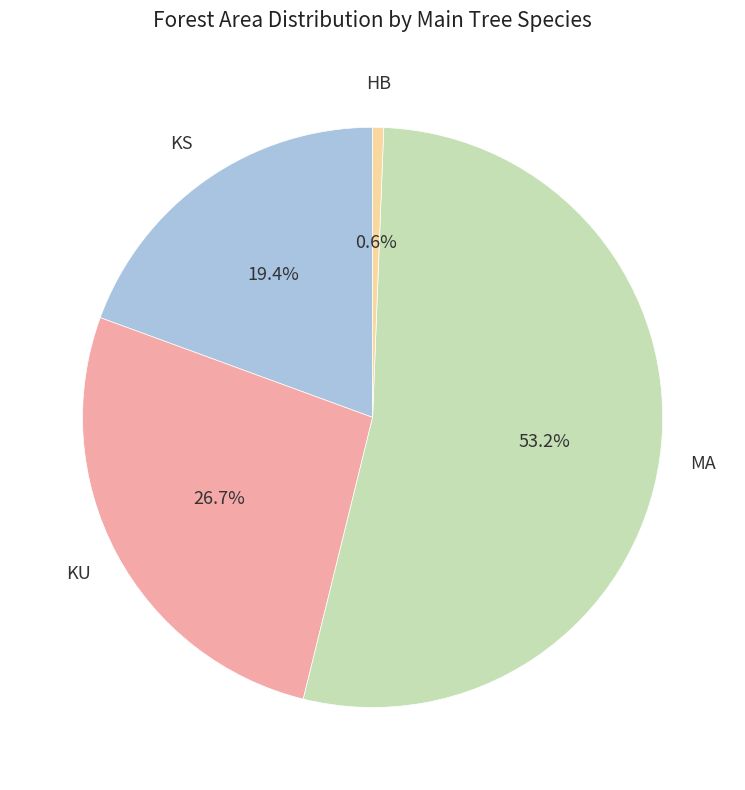

Does any single category account for the majority?

Yes